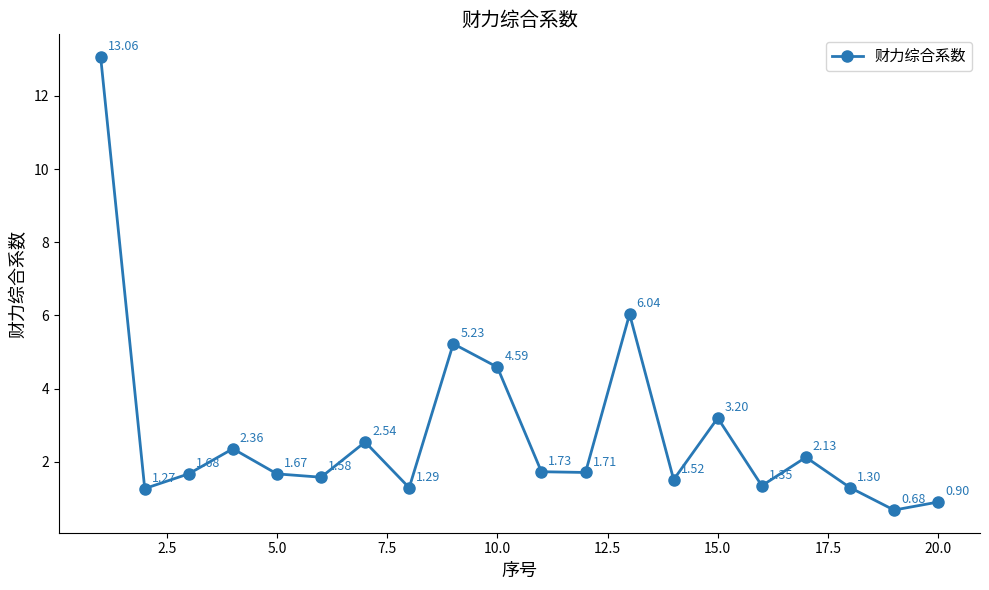

How many data points are above 1?

18